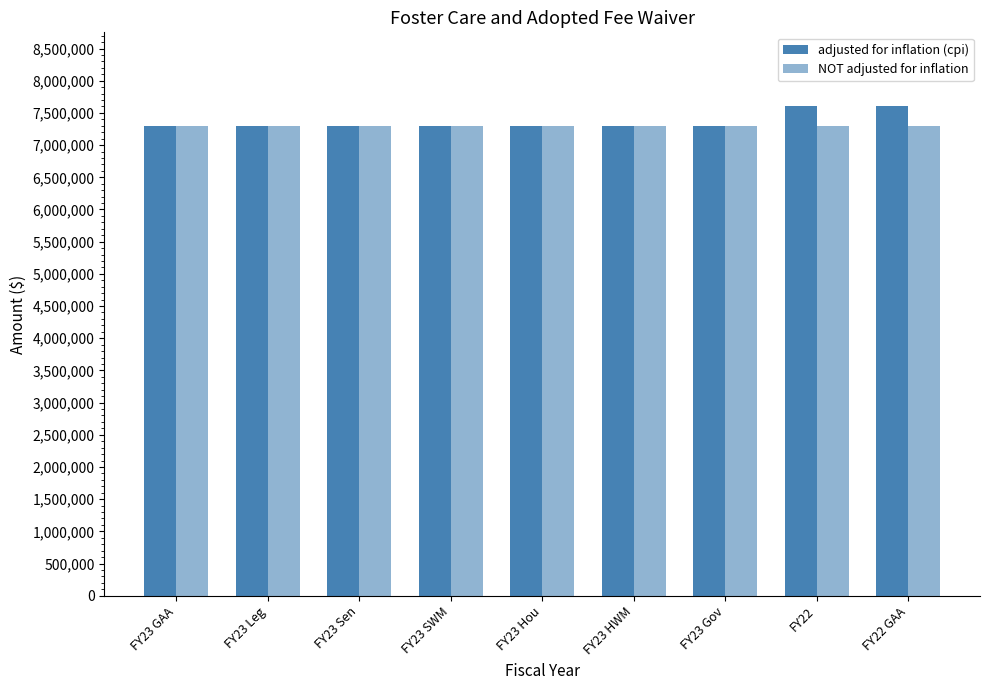

What is the label of the 4th bar from the right?

FY23 HWM